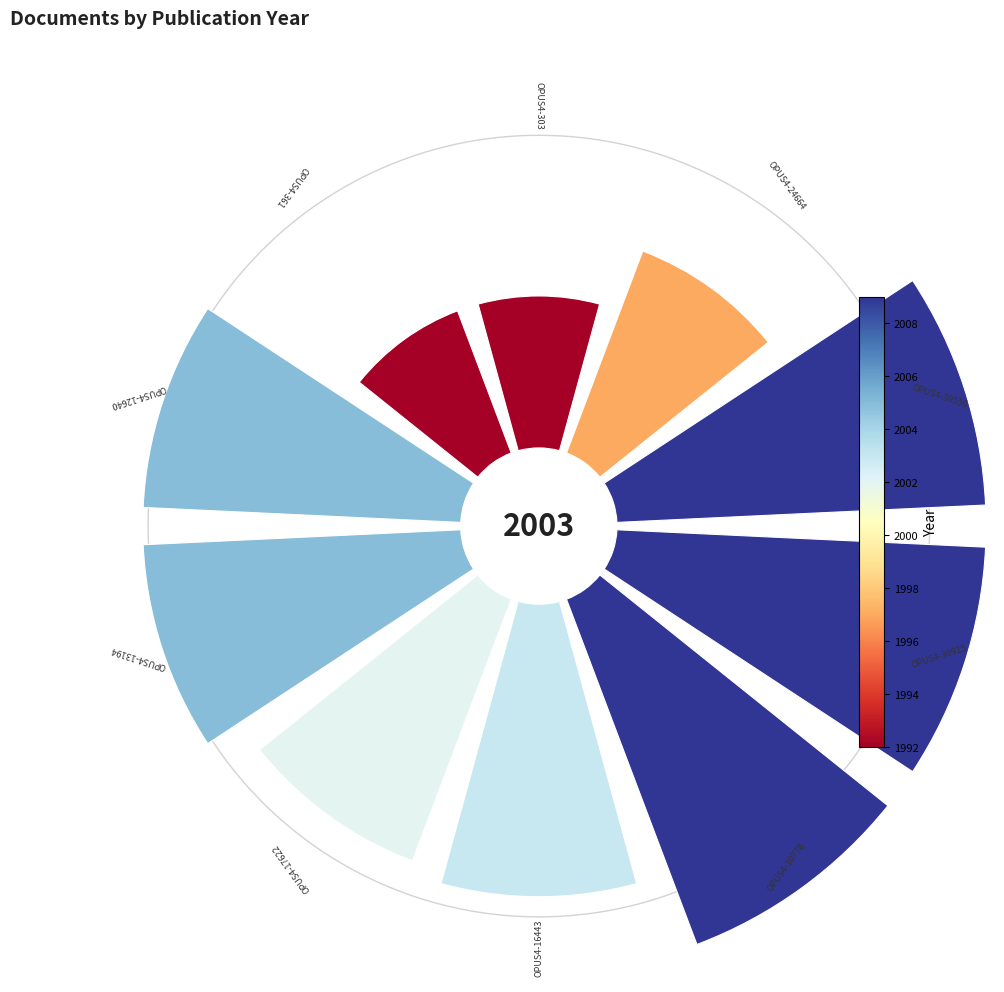

Does any single category account for the majority?

No